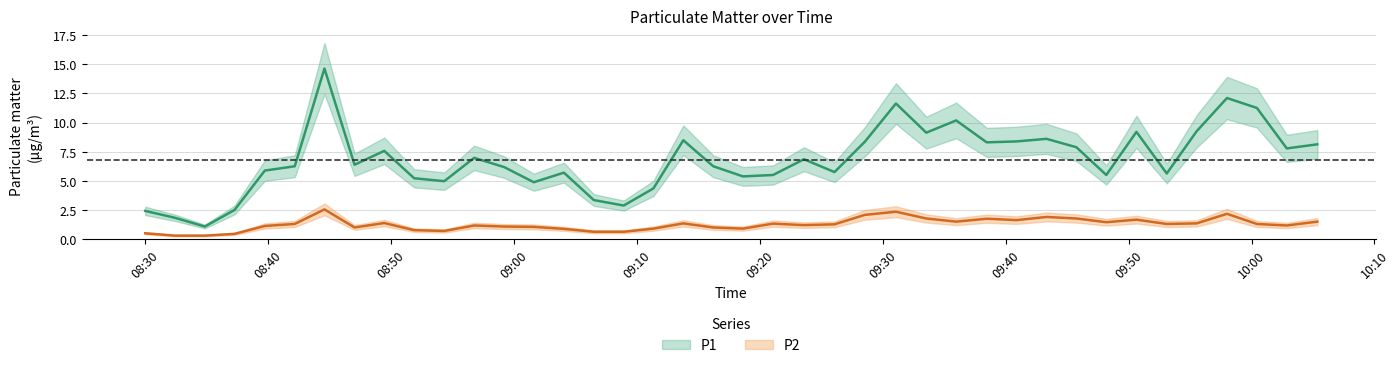

What is the difference between the P1 values at 2024-03-23T08:59:11 and 2024-03-23T08:39:43?

0.3